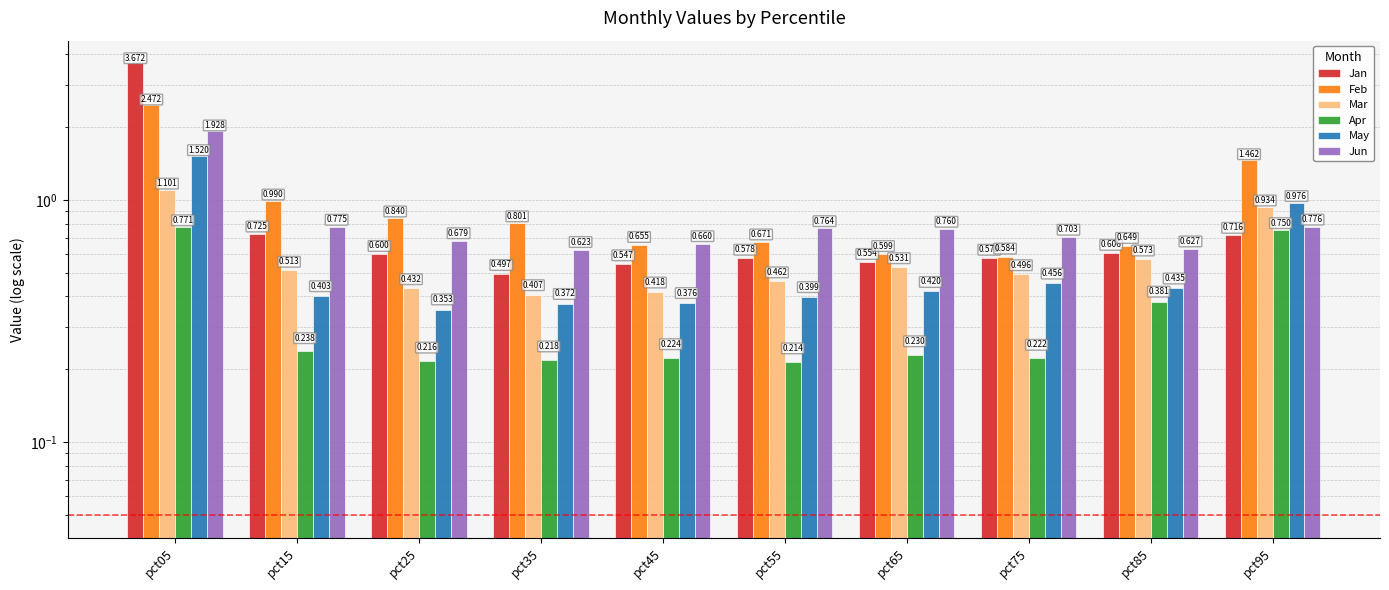

Reading left to right, transcribe all the data shown in this chart.

Jan: 3.7	0.7	0.6	0.5	0.5	0.6	0.6	0.6	0.6	0.7
Feb: 2.5	1.0	0.8	0.8	0.7	0.7	0.6	0.6	0.6	1.5
Mar: 1.1	0.5	0.4	0.4	0.4	0.5	0.5	0.5	0.6	0.9
Apr: 0.8	0.2	0.2	0.2	0.2	0.2	0.2	0.2	0.4	0.7
May: 1.5	0.4	0.4	0.4	0.4	0.4	0.4	0.5	0.4	1.0
Jun: 1.9	0.8	0.7	0.6	0.7	0.8	0.8	0.7	0.6	0.8